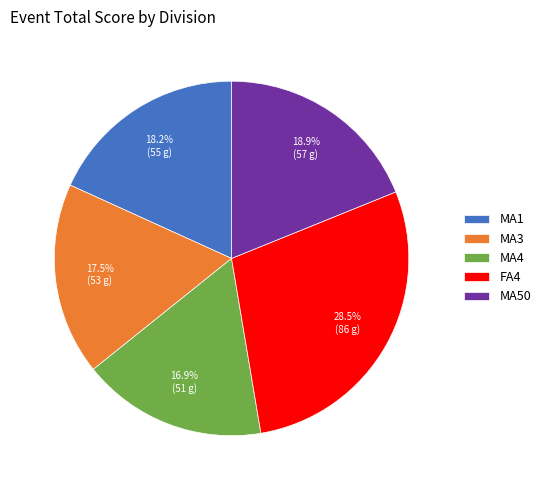

Is it true that MA4 is 9% of the pie?

False